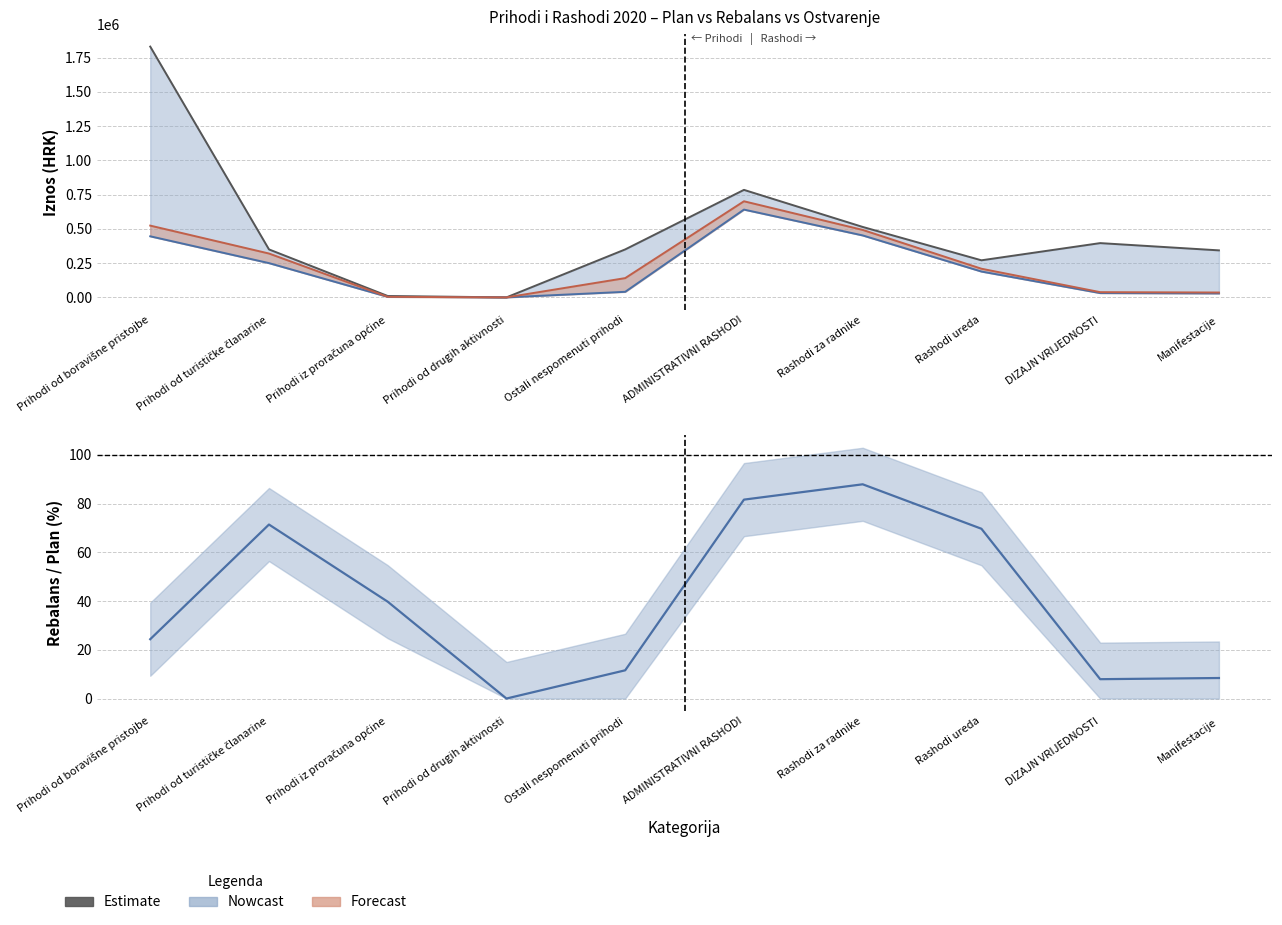

At which category does Indeks Rebalans/Plan (%) reach its first local valley?

Prihodi od drugih aktivnosti